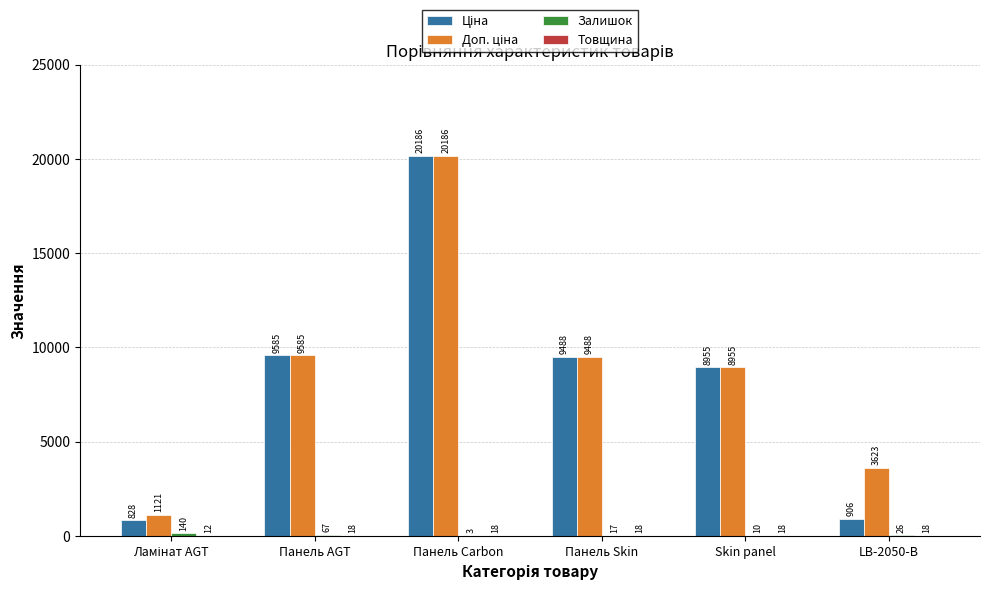

At which category does the chart reach its peak across all series?

Панель Carbon